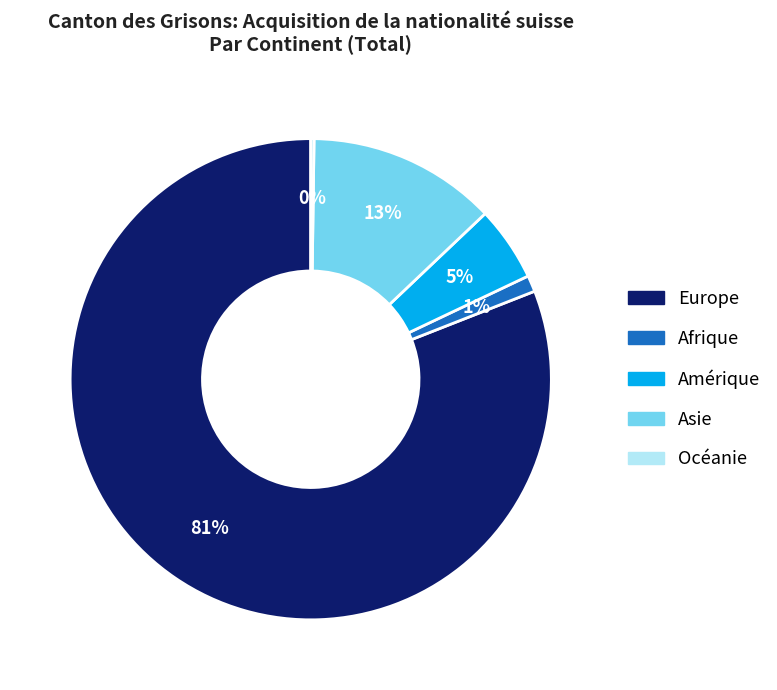

To the nearest percent, what is the difference between the Europe and Afrique slice percentages?

80%